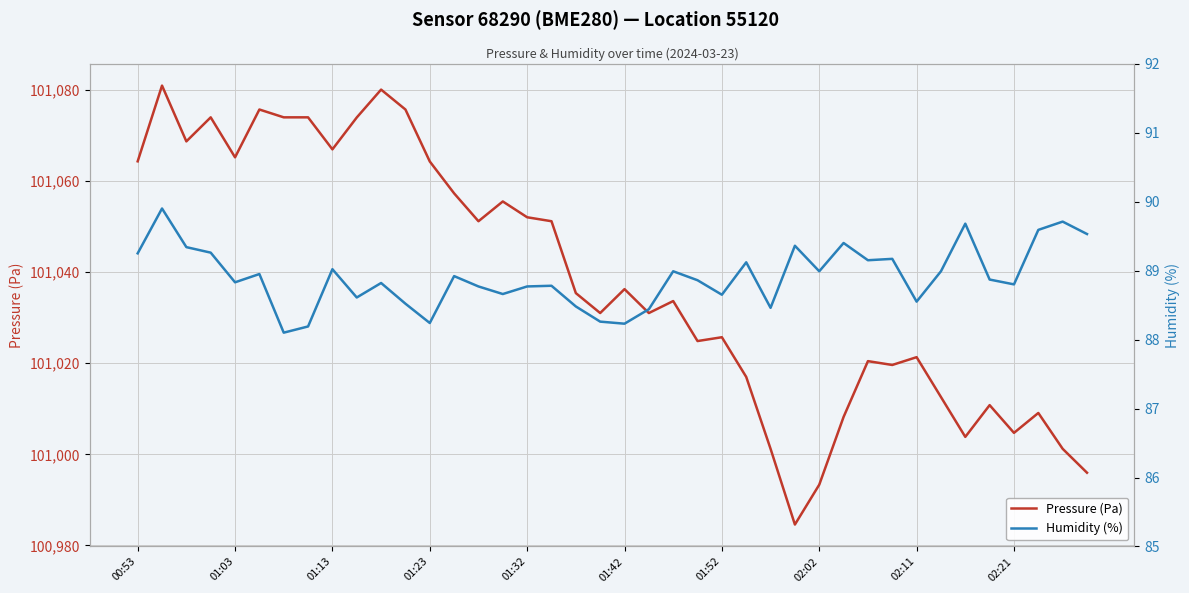

What is the lowest value of the Pressure (Pa) series?

100984.6